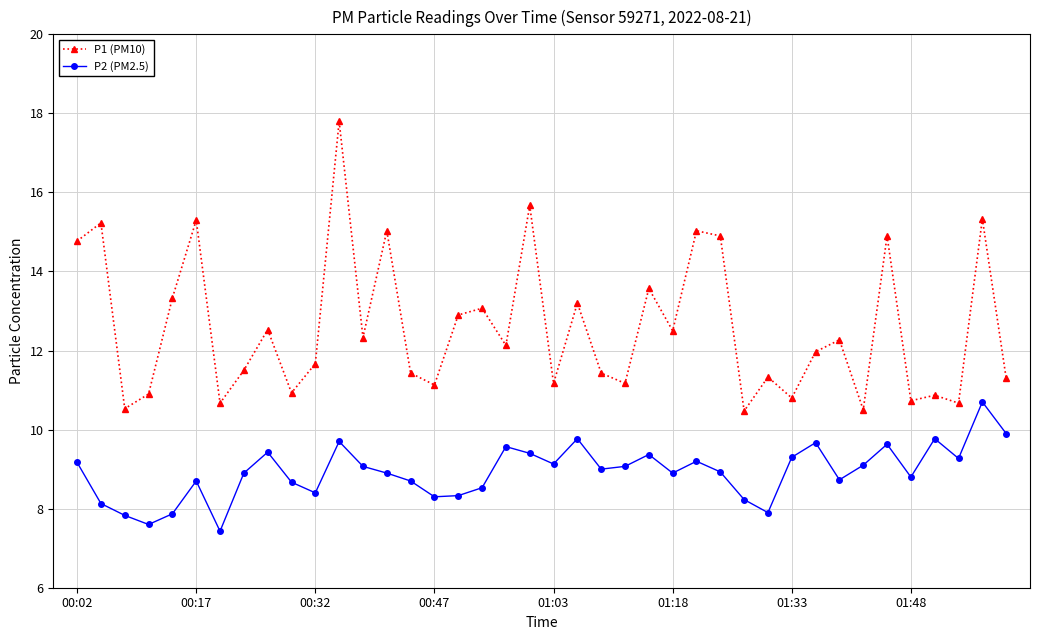

What is the sum of all P1 (PM10) values?

503.0